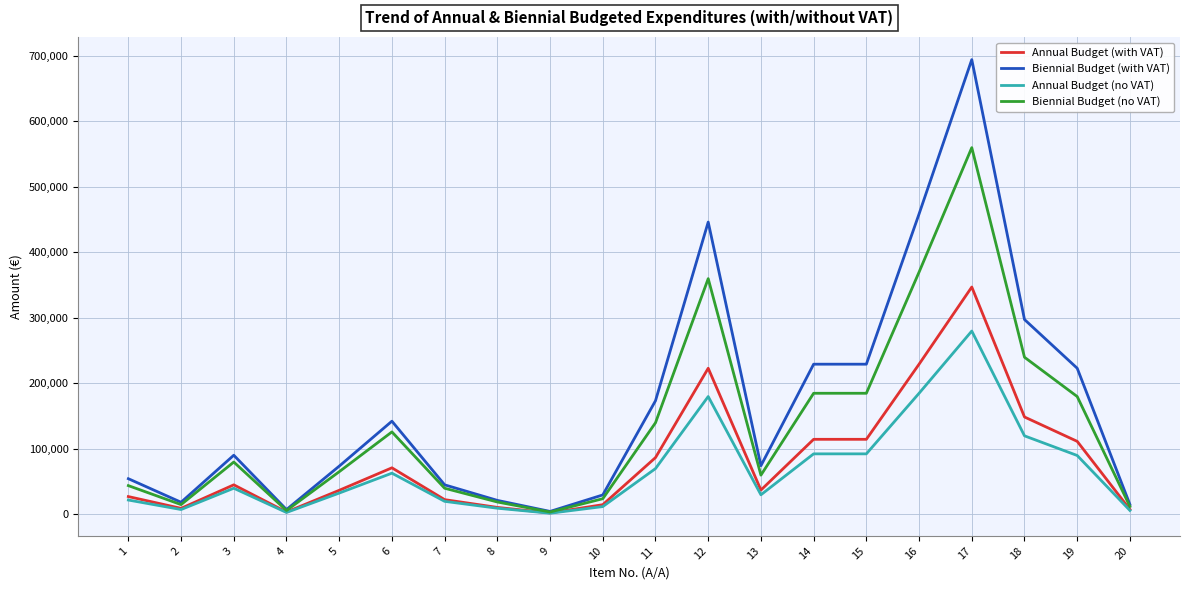

The value of Annual Budget (no VAT) at 6 is 63000.0. True or false?

True